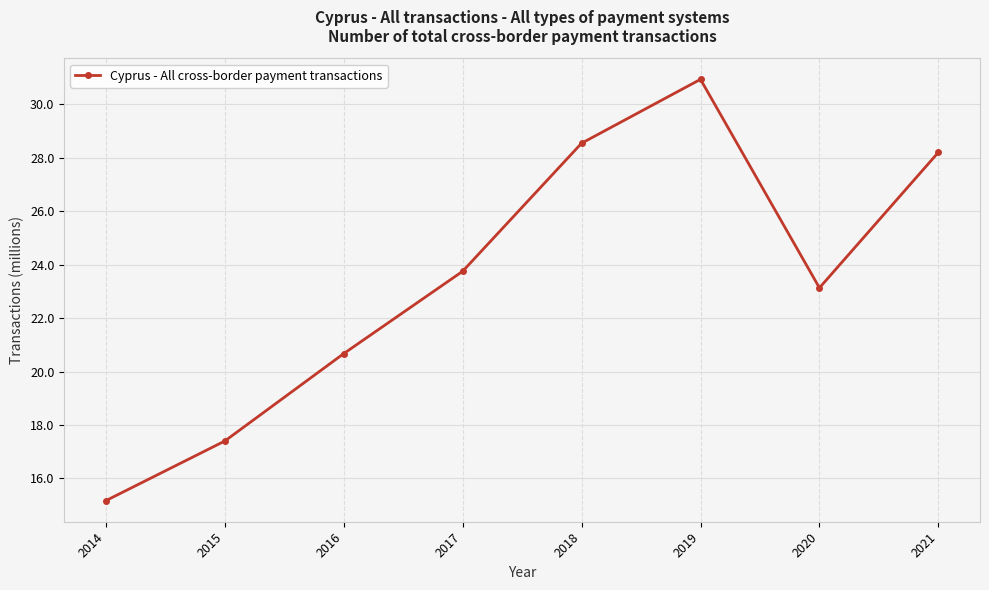

Approximately how many times larger is the value at 2020 compared to 2021?

0.8